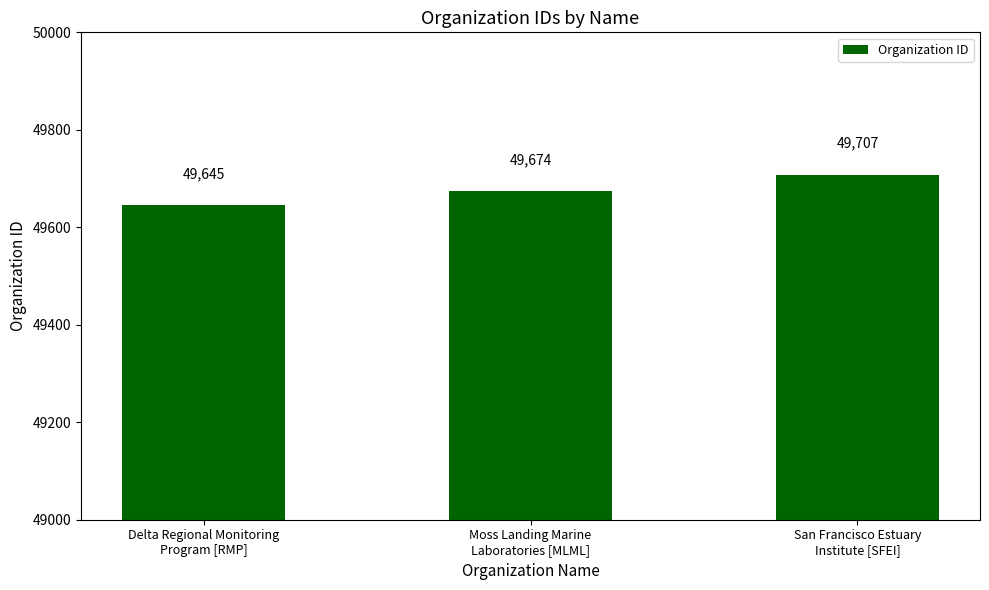

The value at Delta Regional Monitoring
Program [RMP] is 72751. True or false?

False